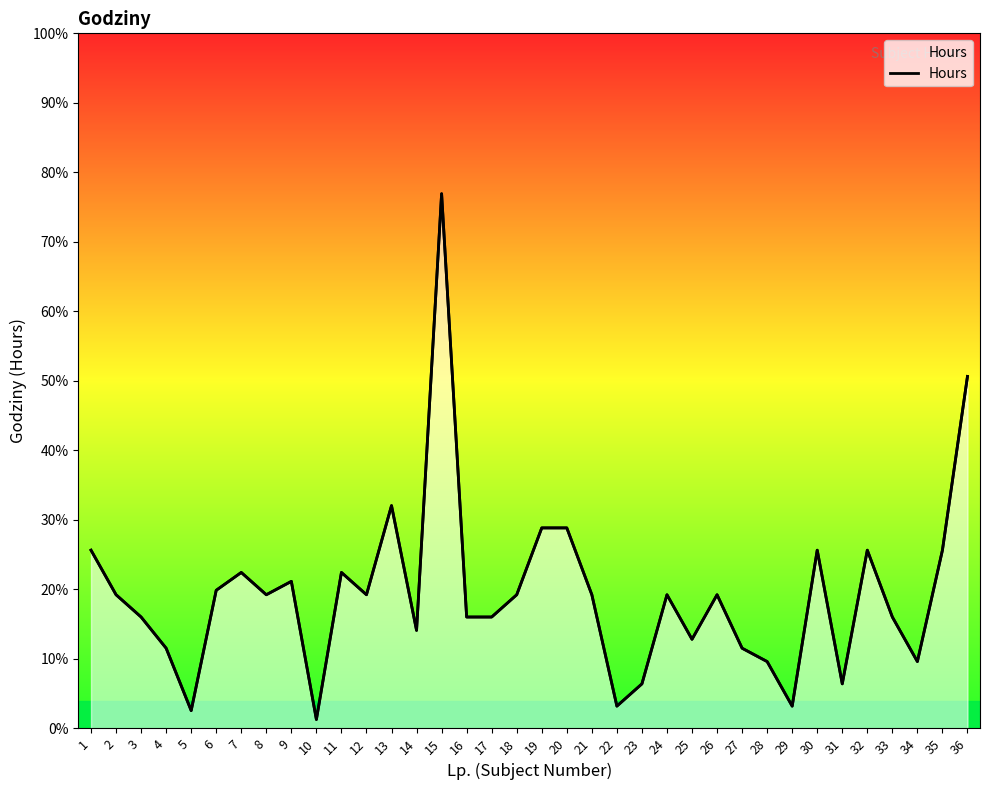

At which category does the chart reach its peak across all series?

15